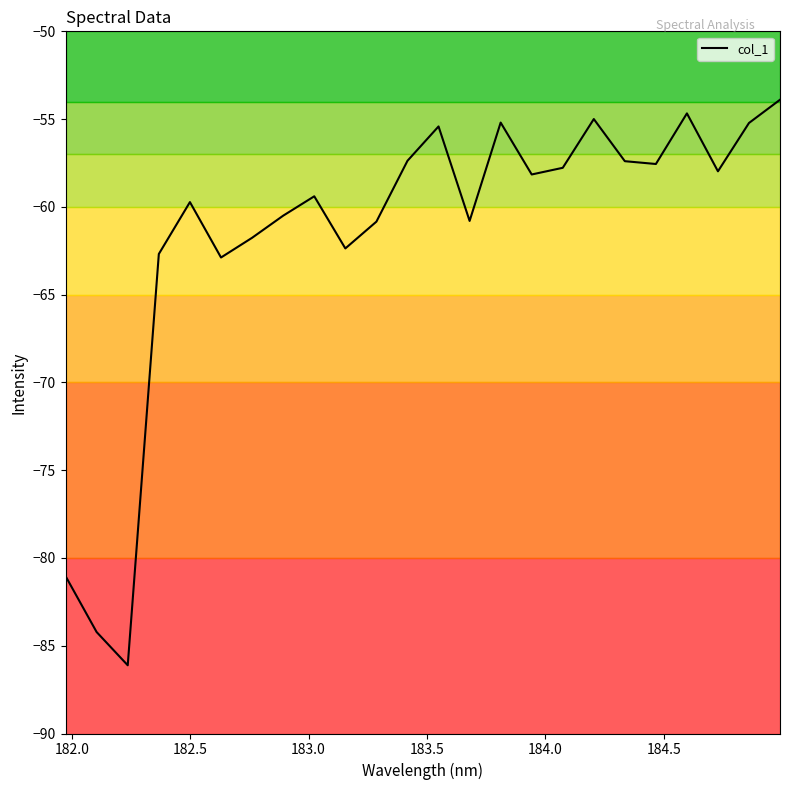

What is the difference between the maximum and minimum values?

32.2